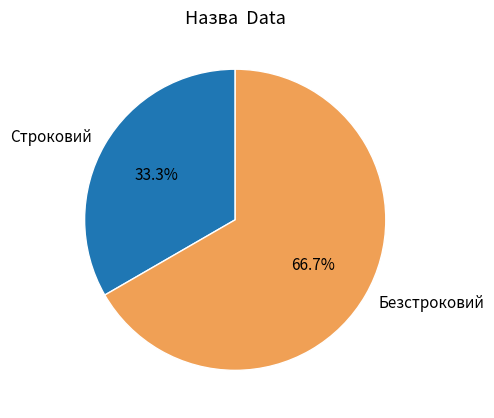

How many slices are in this pie chart?

2